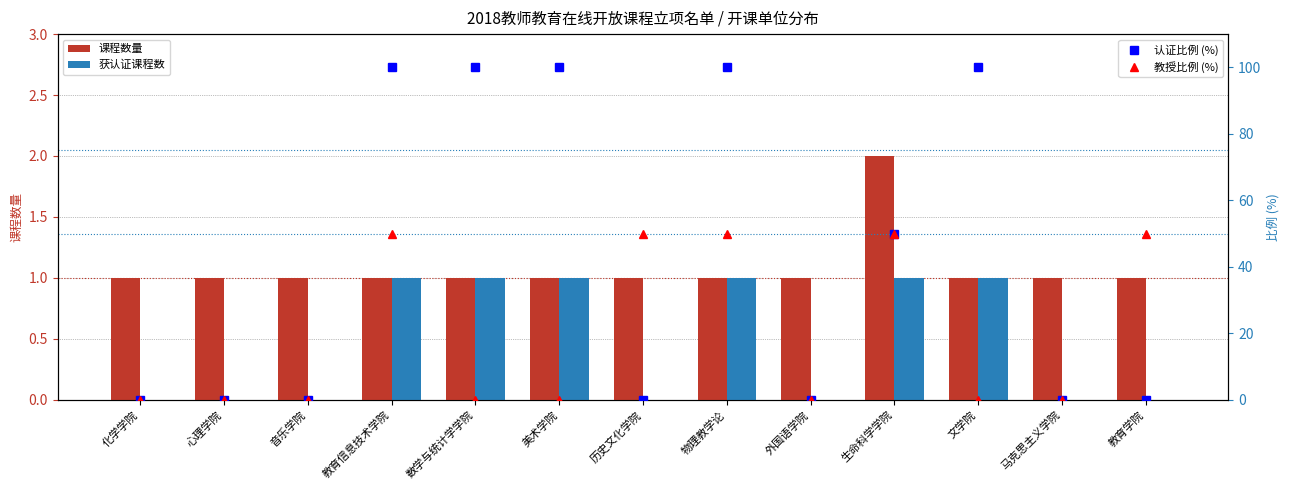

Is the value of 认证比例 (%) at 物理教学论 greater than the value of 获认证课程数 at 外国语学院?

Yes